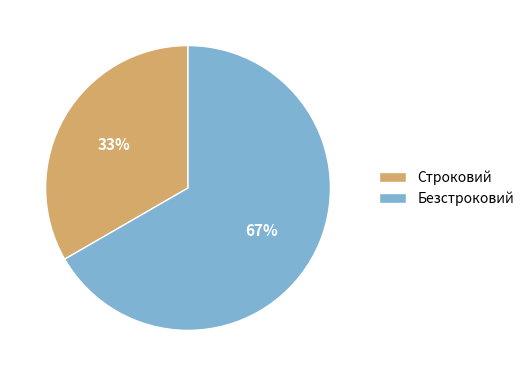

How many segments does this pie chart have?

2